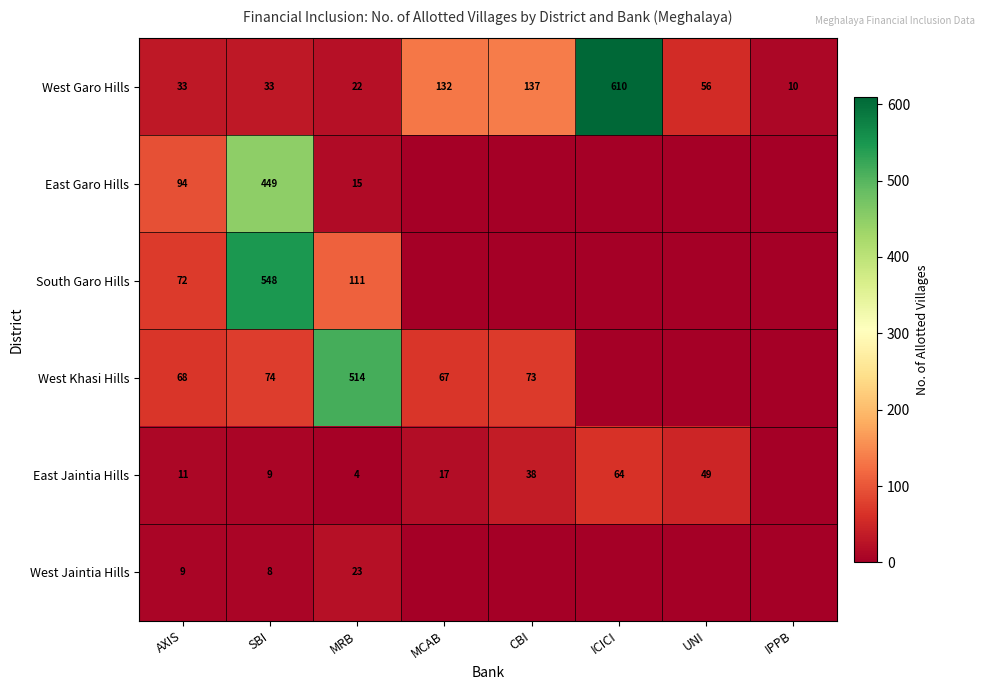

The value of East Garo Hills at MRB is 26. True or false?

False